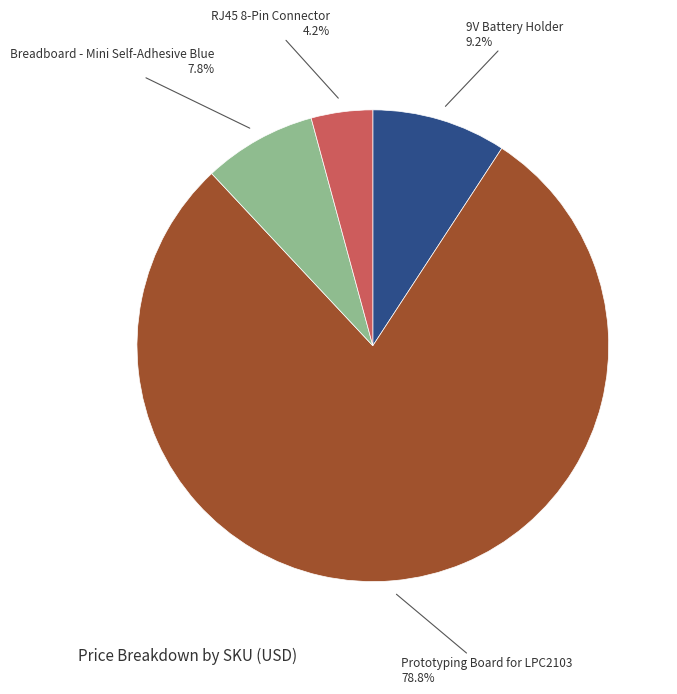

Does any single category account for the majority?

Yes